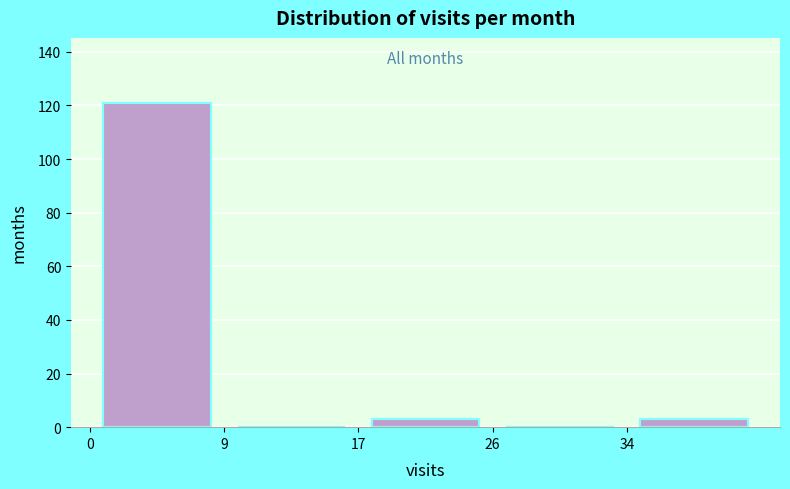

How tall is the bar that spans 0.0 to 8.6 on the x-axis? Neither the bar edges nor the heights are printed on the chart, so give them approximately, as read against the axes.

122